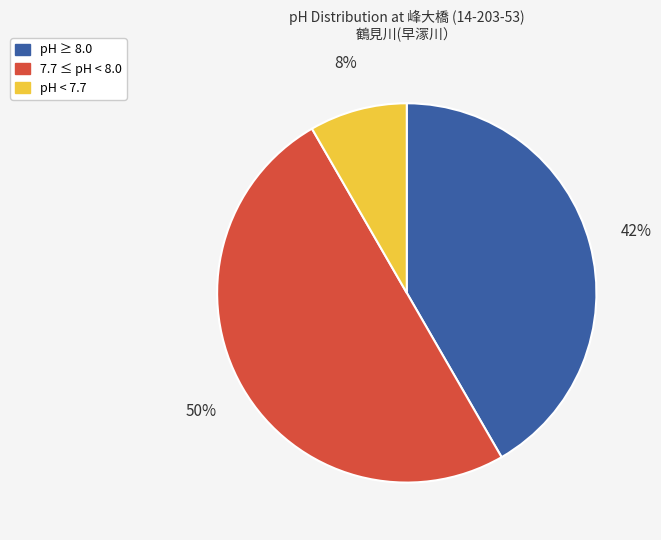

To the nearest percent, what is the difference between the largest and smallest slice percentages?

42%